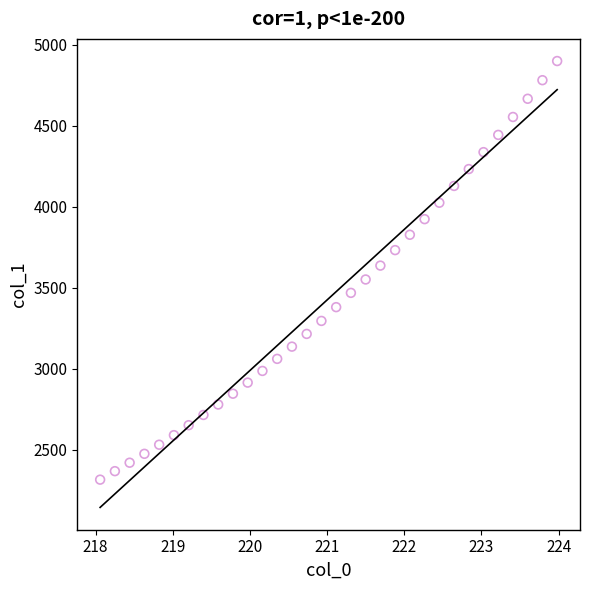

What is the range of X values (max minus min)?

5.9